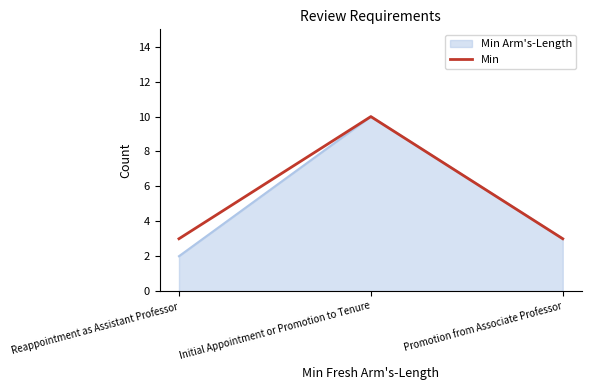

How many lines are shown in the chart?

2